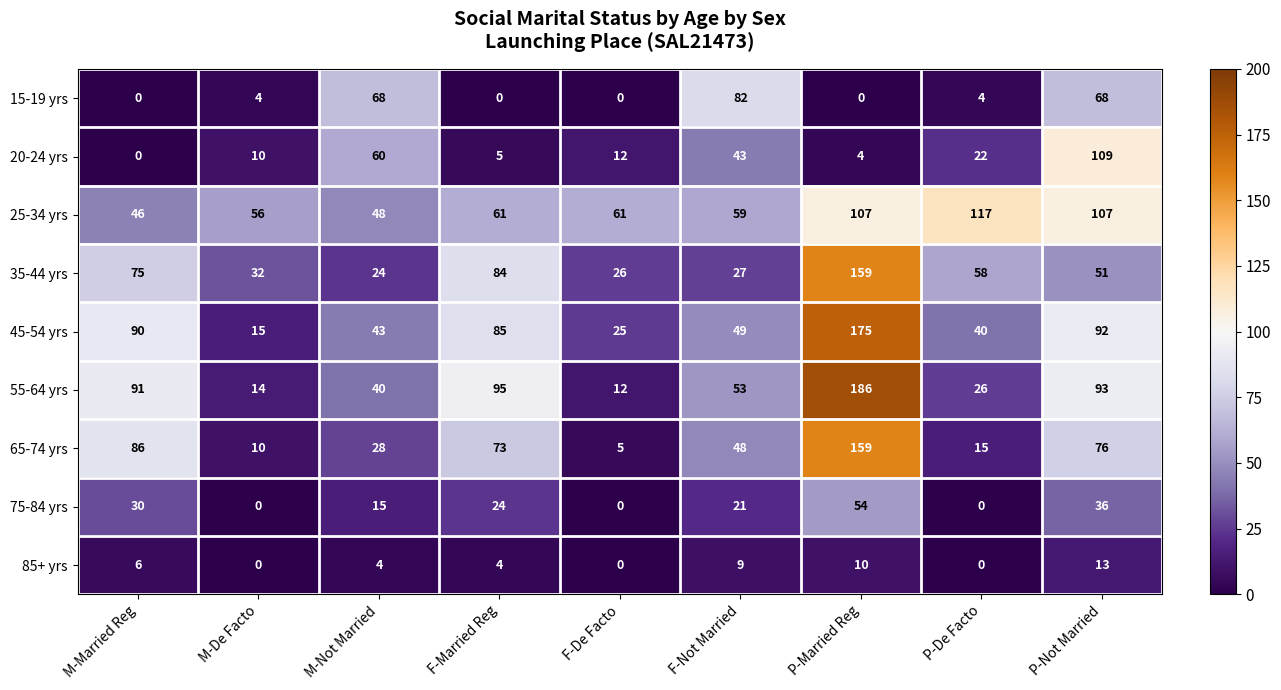

What is the approximate value of 25-34 yrs at P-Not Married, to the nearest 5?

105